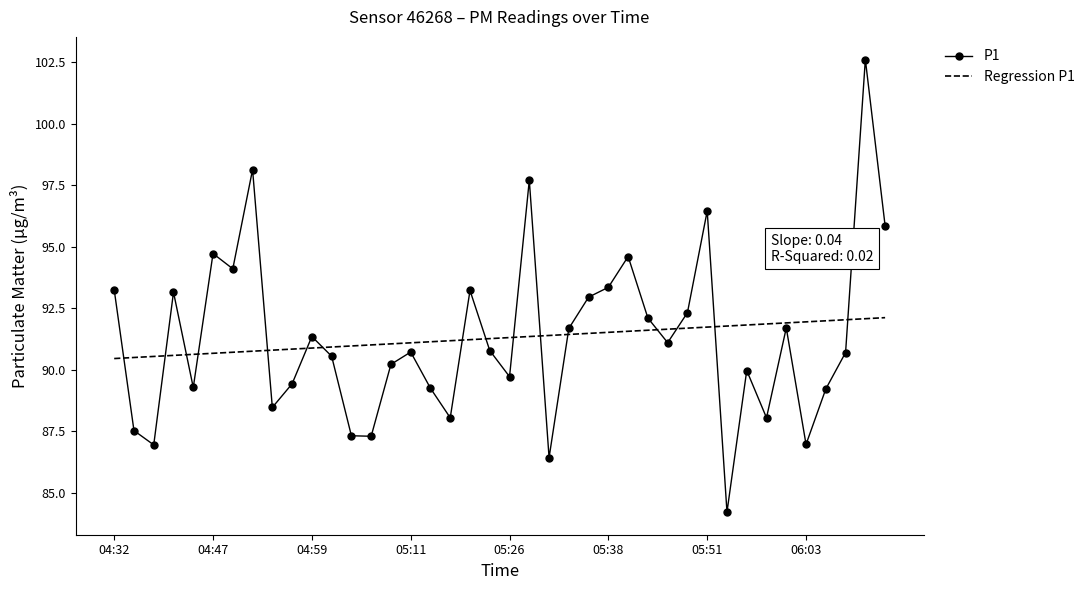

True or false: P1 and Regression P1 intersect in this chart.

True